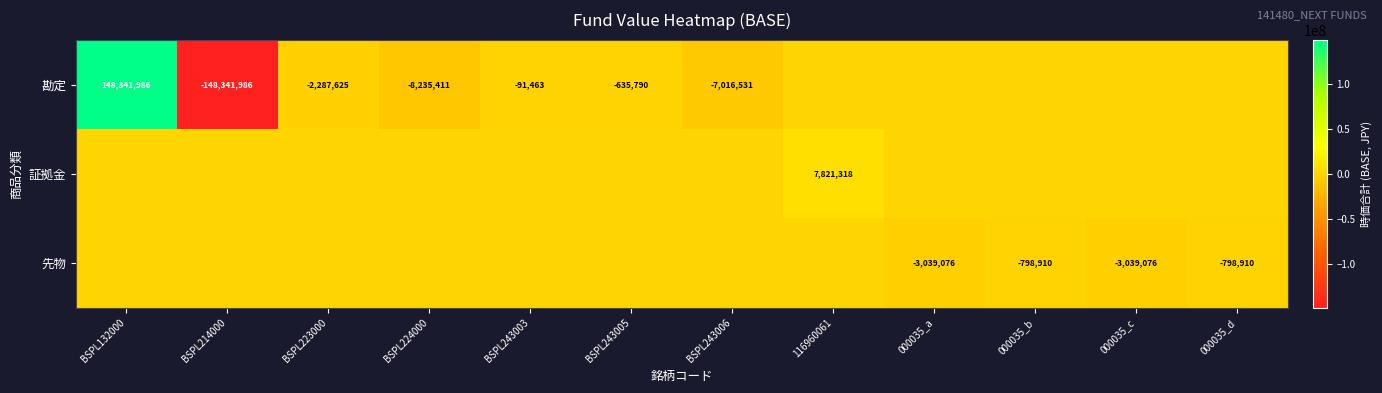

The value of 先物 at 000035_d is -798910. True or false?

True